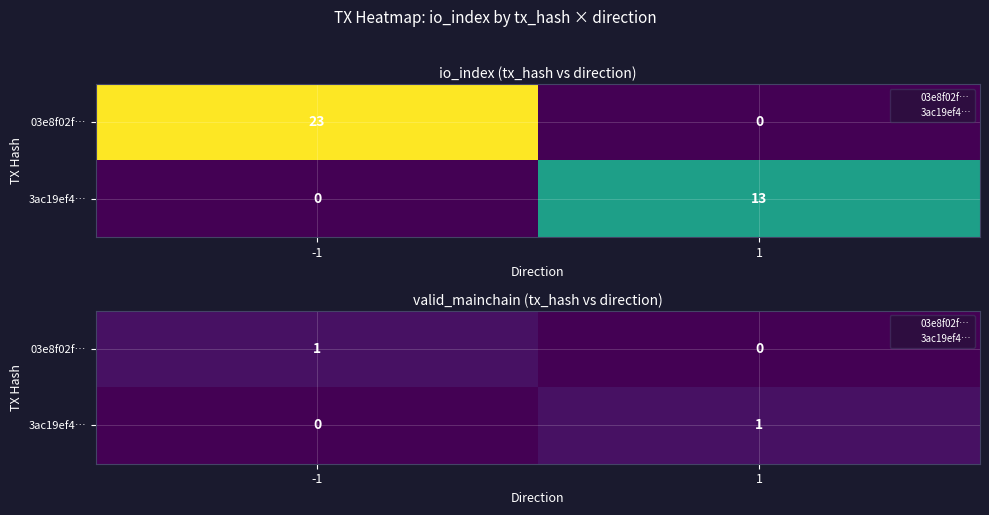

Is the value of 03e8f02f… at 1 greater than the value of 3ac19ef4… at 1?

No